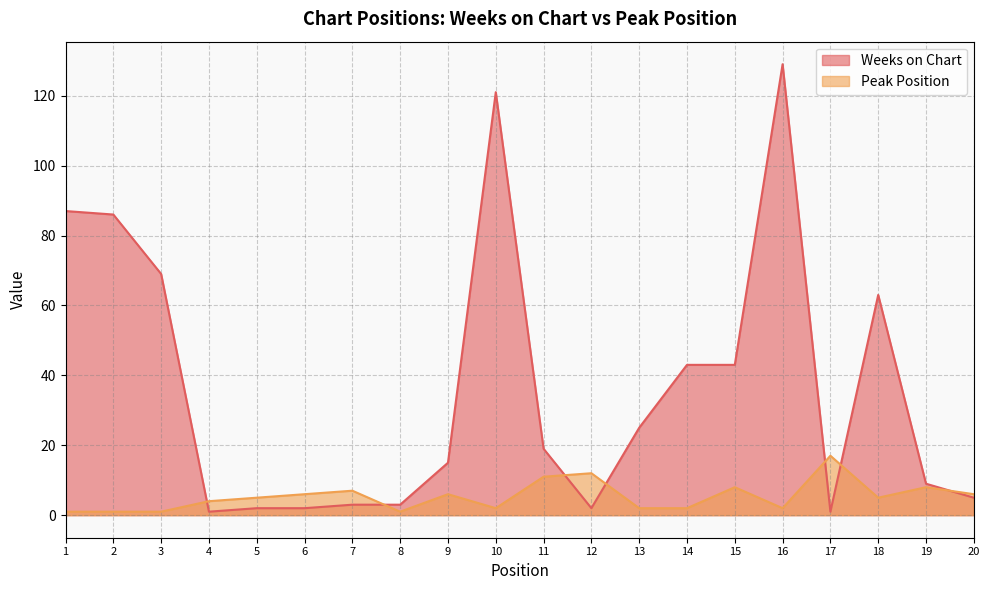

Is the value of Weeks on Chart at 10 greater than the value of Peak Position at 2?

Yes